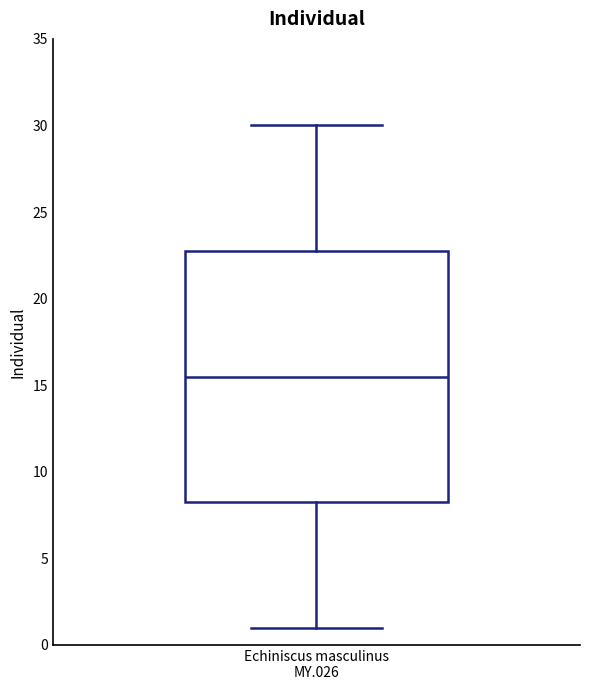

Read this box plot against the y-axis: the position of the median line, the range covered by the box, and the ends of both whiskers. The values are not printed on the chart, so give them approximately, as read against the axis.

median 15.5, box 8.5 to 23.0, whiskers 1.0 to 30.0